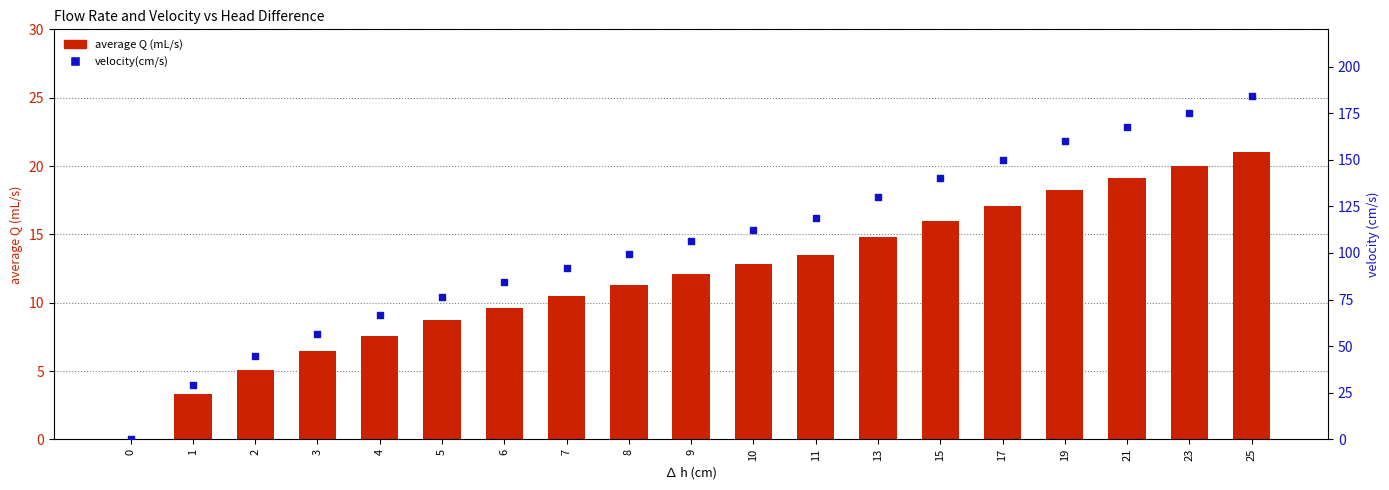

At which category is the sum across all series the highest?

25